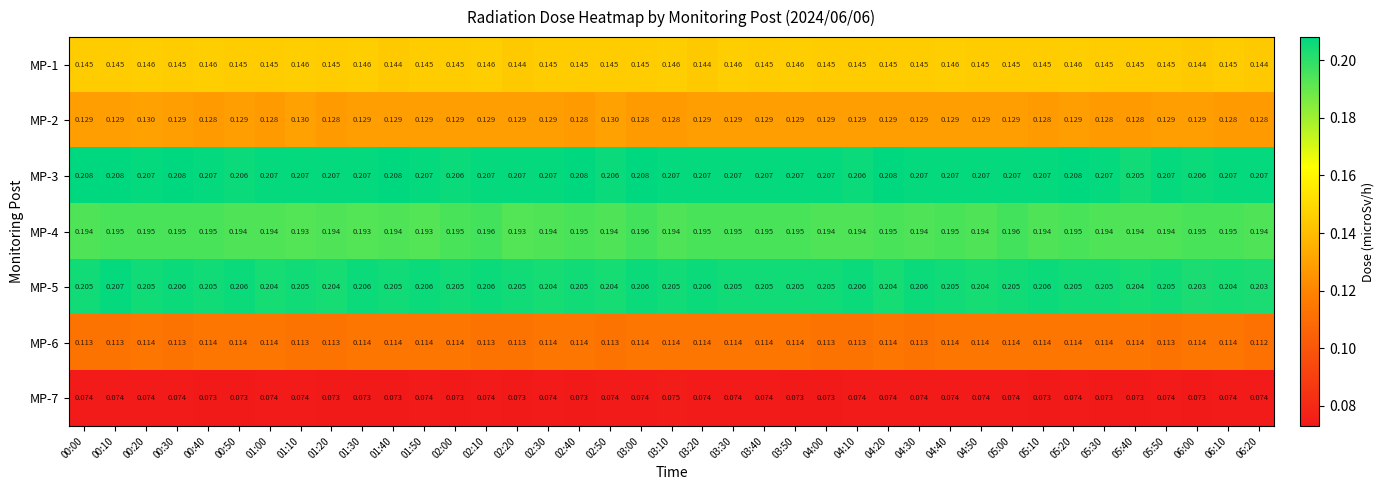

Is the value of MP-3 at 03:10 greater than the value of MP-1 at 05:10?

Yes